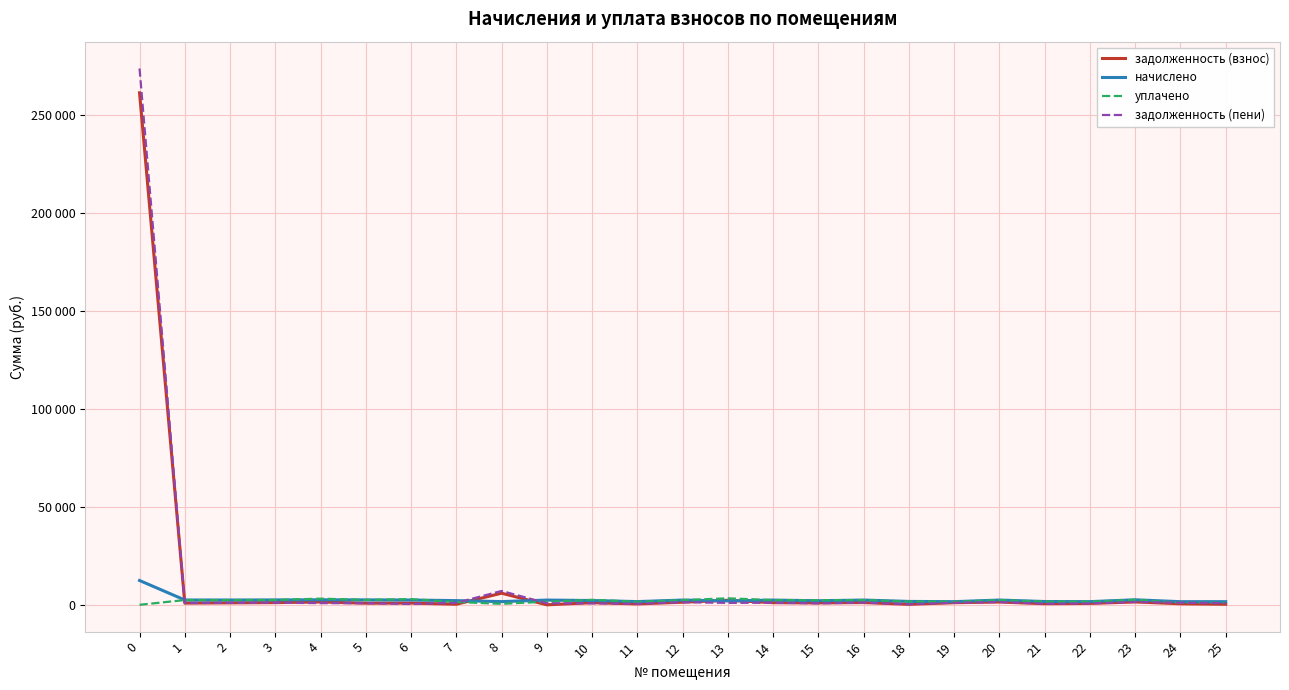

Which series has the largest total across all categories?

задолженность (пени)